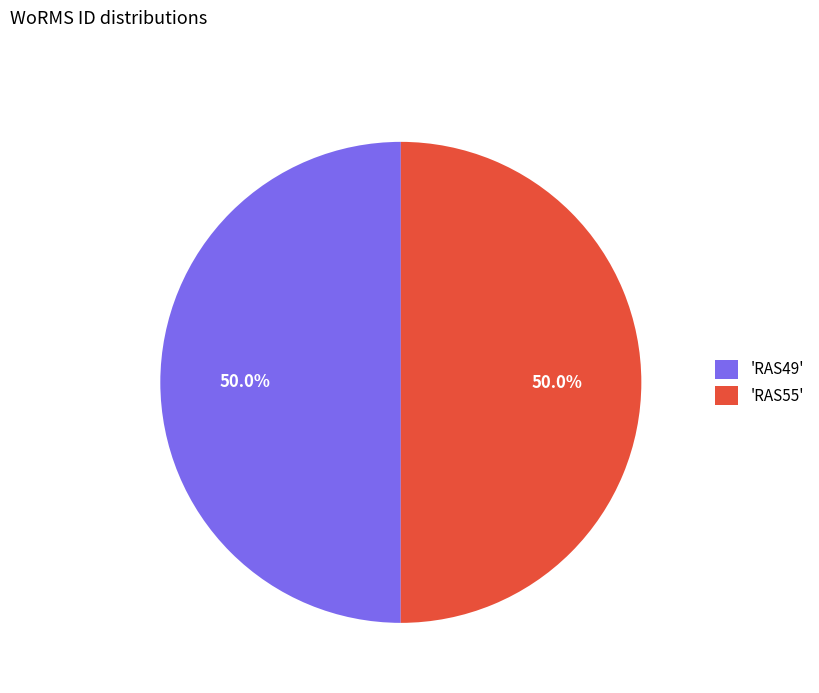

How many slices are in this pie chart?

2